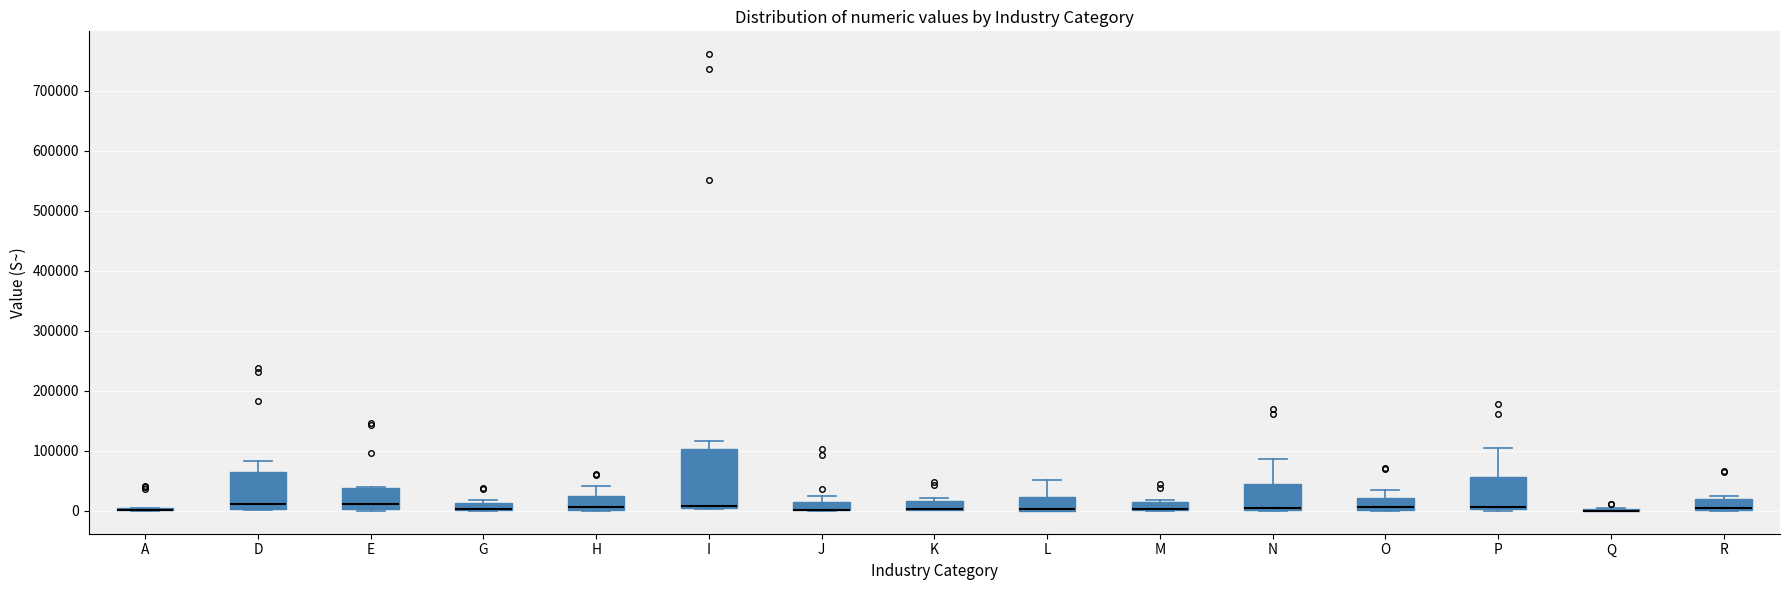

Where is the lower edge of the box for I on the y-axis? The values are not printed on the chart, so give them approximately, as read against the axis.

0